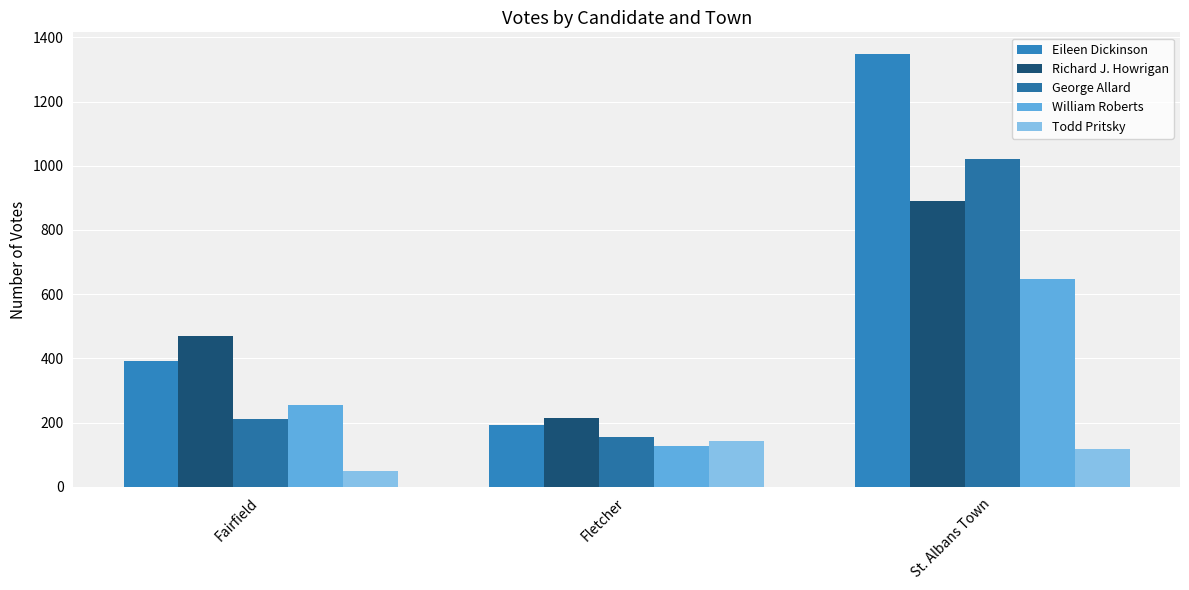

How many categories are shown in the chart?

3